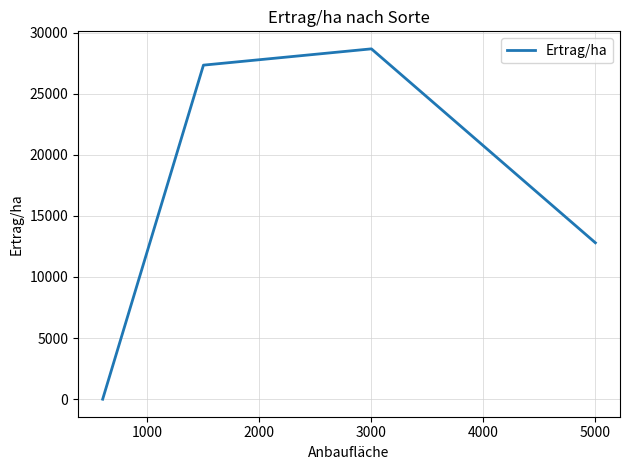

How many lines are shown in the chart?

1